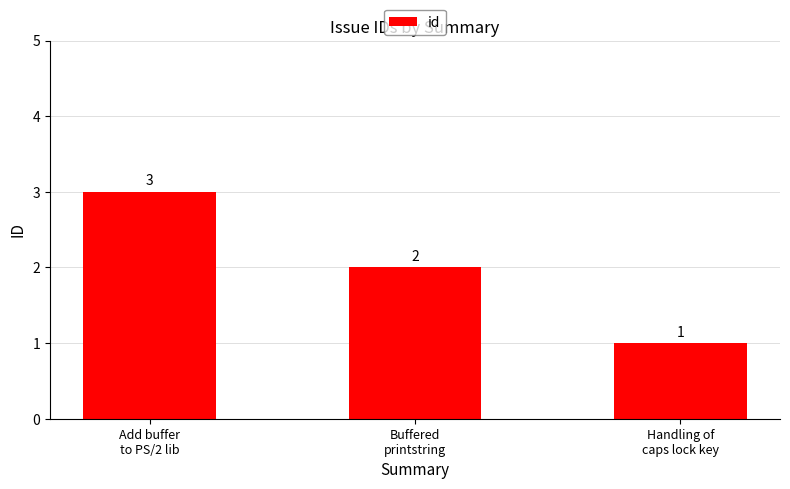

What is the difference between the values at Buffered
printstring and Add buffer
to PS/2 lib?

1